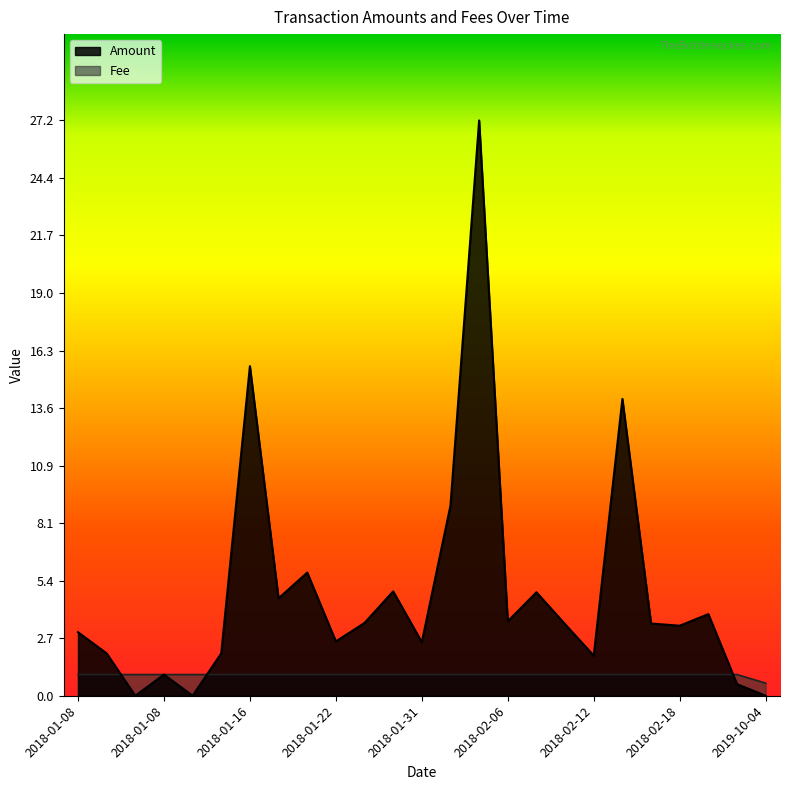

Which series ends up on top after the final intersection of Fee and Amount?

Fee